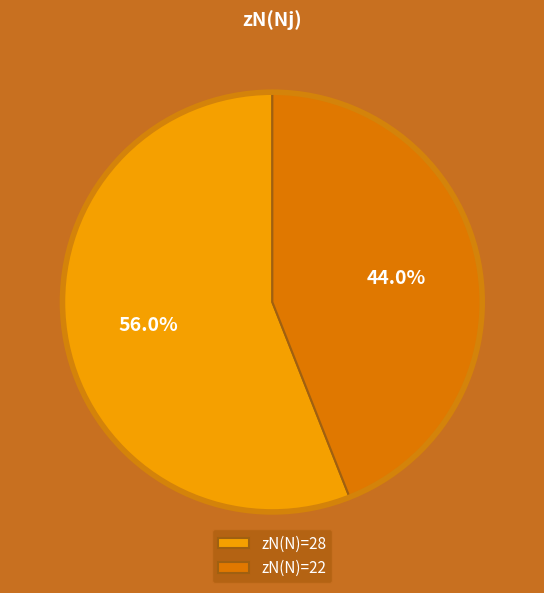

Which category accounts for the majority?

zN(N)=28